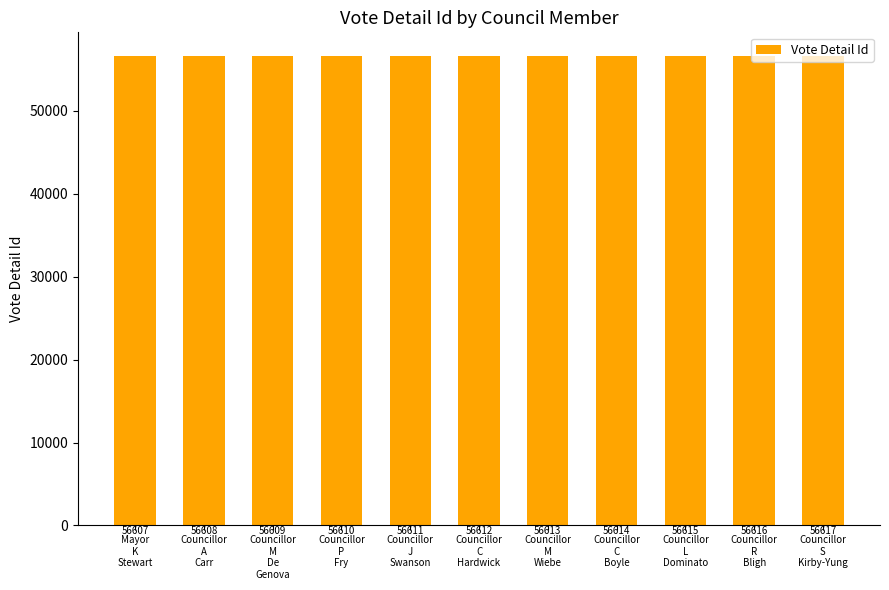

The chart shows a value of 81323 at Councillor
M
Wiebe. True or false?

False